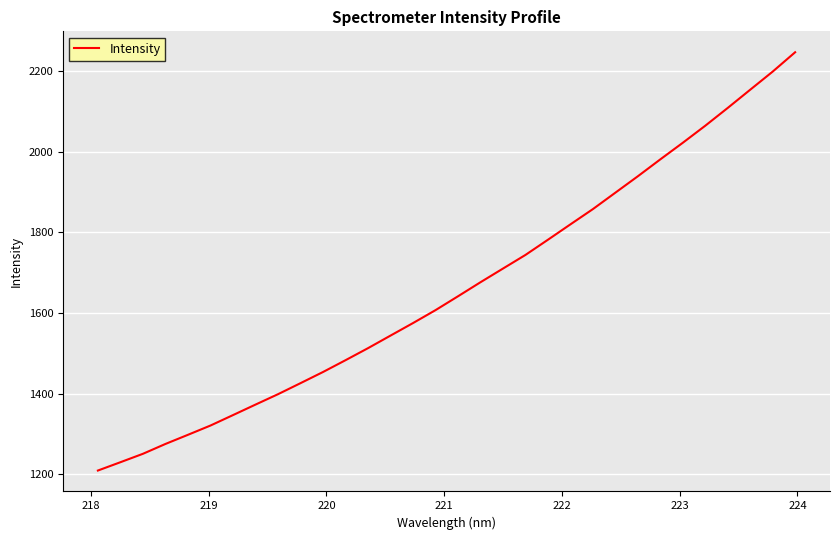

What is the difference between the maximum and minimum values?

1038.9